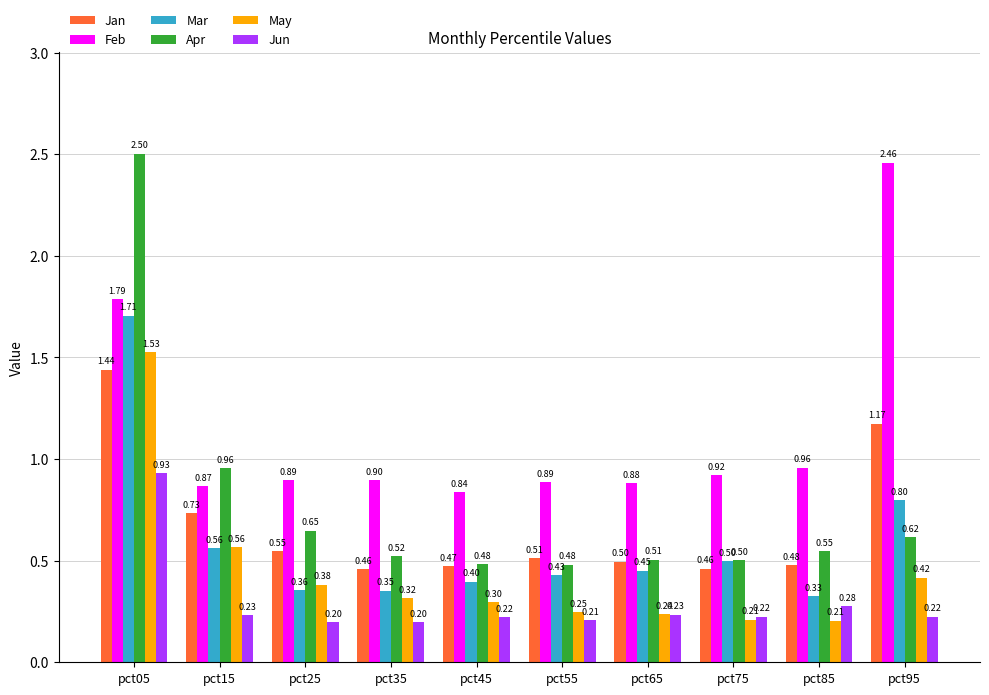

Is the value of Feb at pct15 greater than the value of Apr at pct35?

Yes